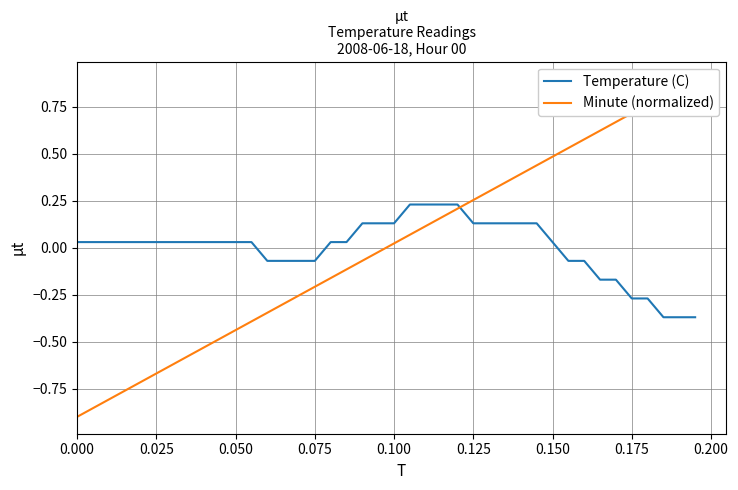

How many lines are shown in the chart?

2